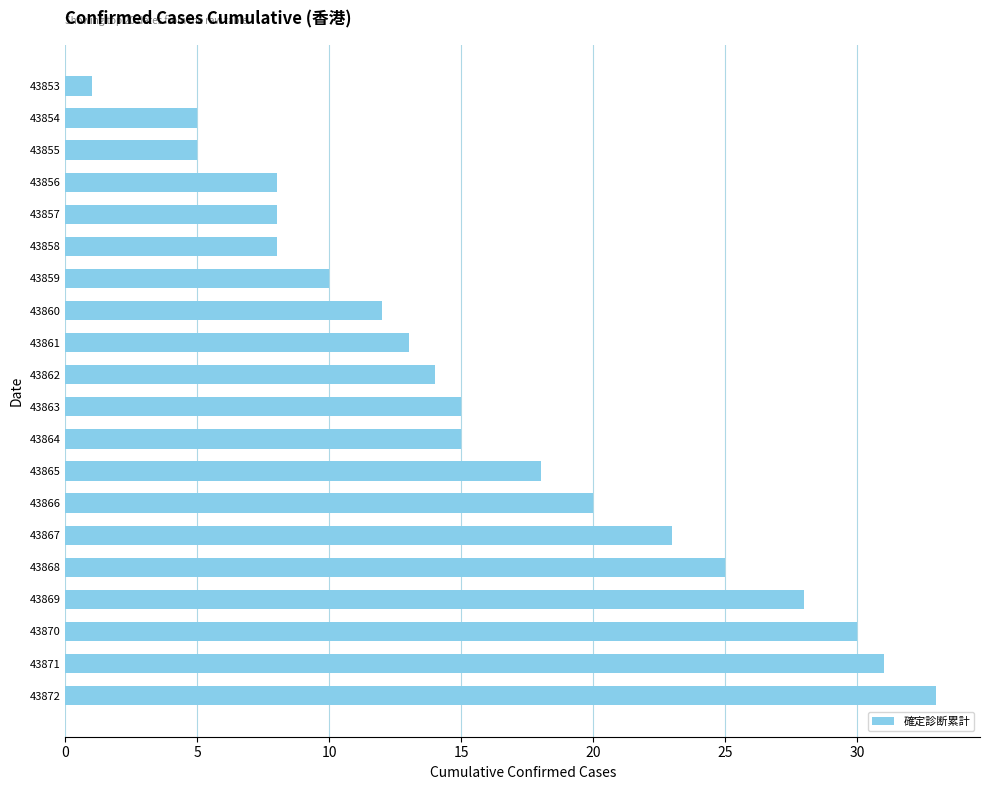

Reading top to bottom, extract all data points from this chart.

1	5	5	8	8	8	10	12	13	14	15	15	18	20	23	25	28	30	31	33